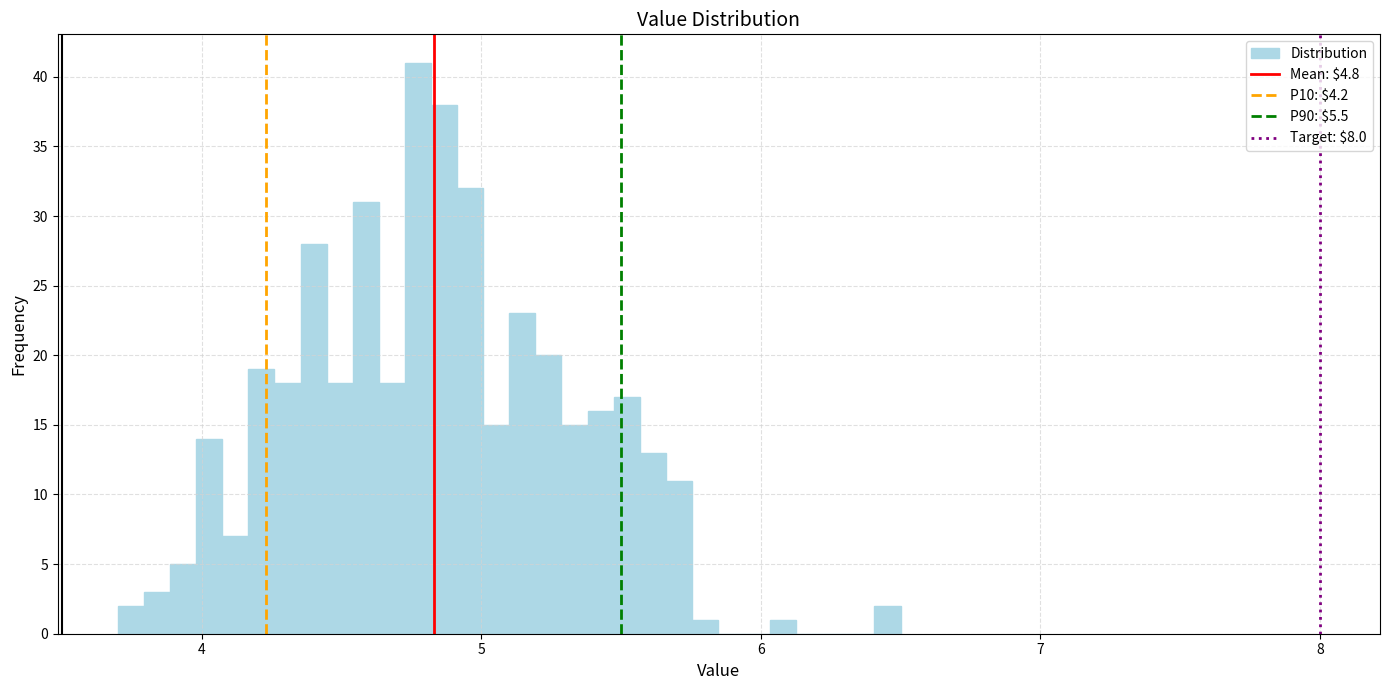

Read against the x-axis, roughly where is the centre of the tallest bar?

4.8